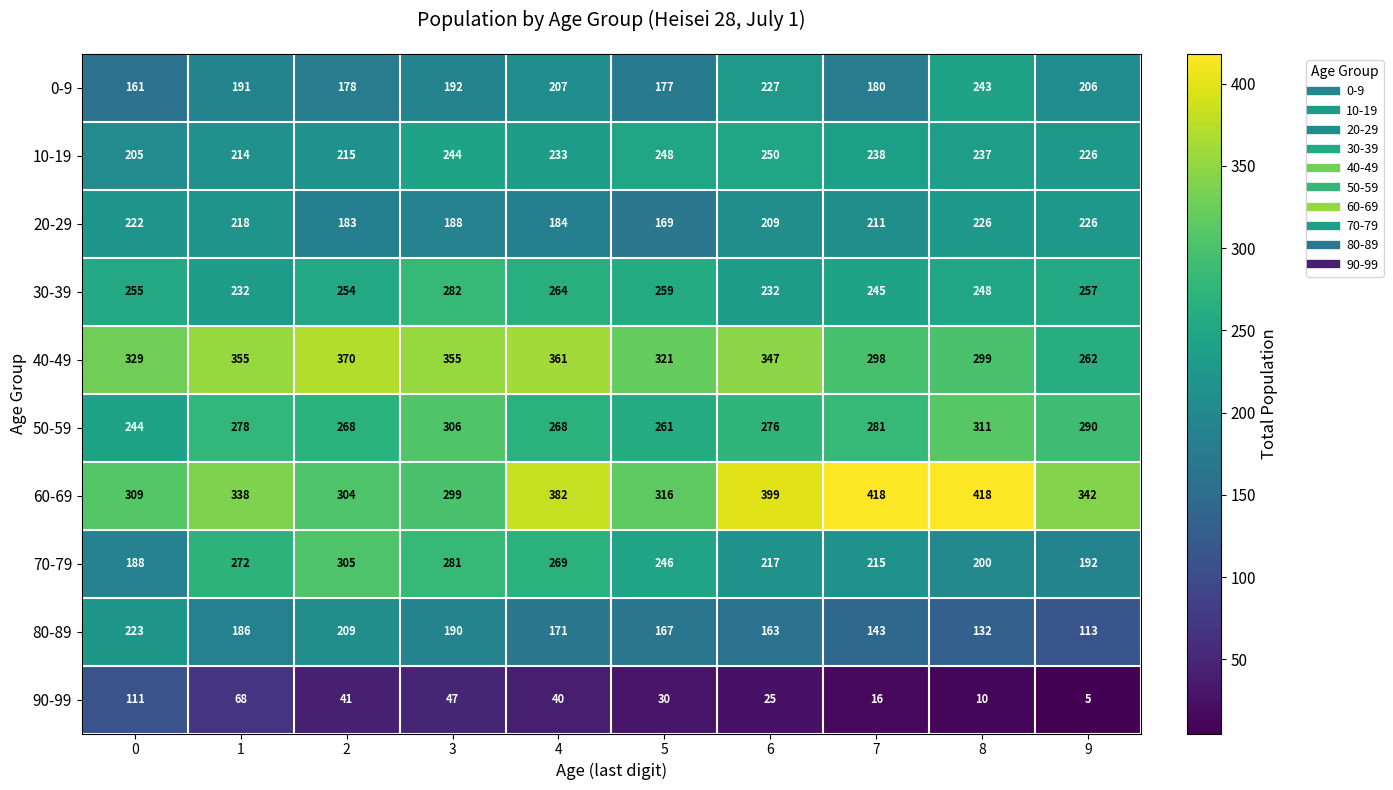

What is the maximum value shown in the chart?

418